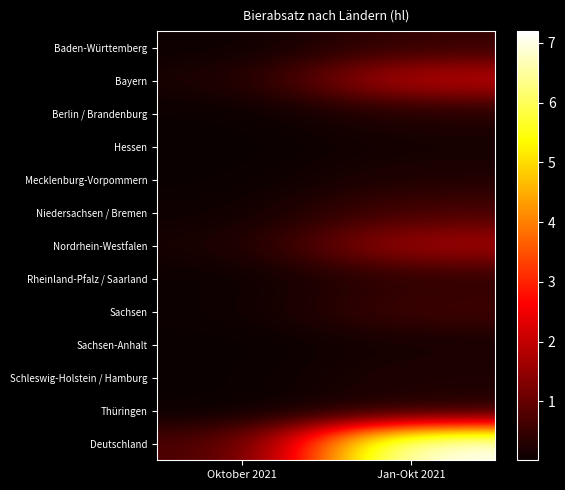

List the series in order of their peak value, lowest first.

Hessen, Sachsen-Anhalt, Schleswig-Holstein / Hamburg, Thüringen, Mecklenburg-Vorpommern, Berlin / Brandenburg, Rheinland-Pfalz / Saarland, Baden-Württemberg, Sachsen, Niedersachsen / Bremen, Nordrhein-Westfalen, Bayern, Deutschland